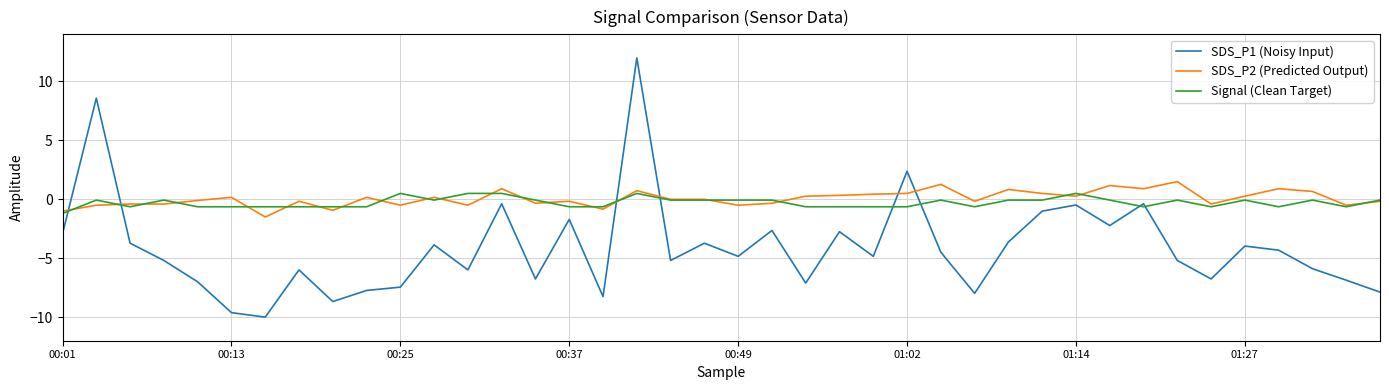

What is the maximum value for SDS_P1 (Noisy Input)?

12.0